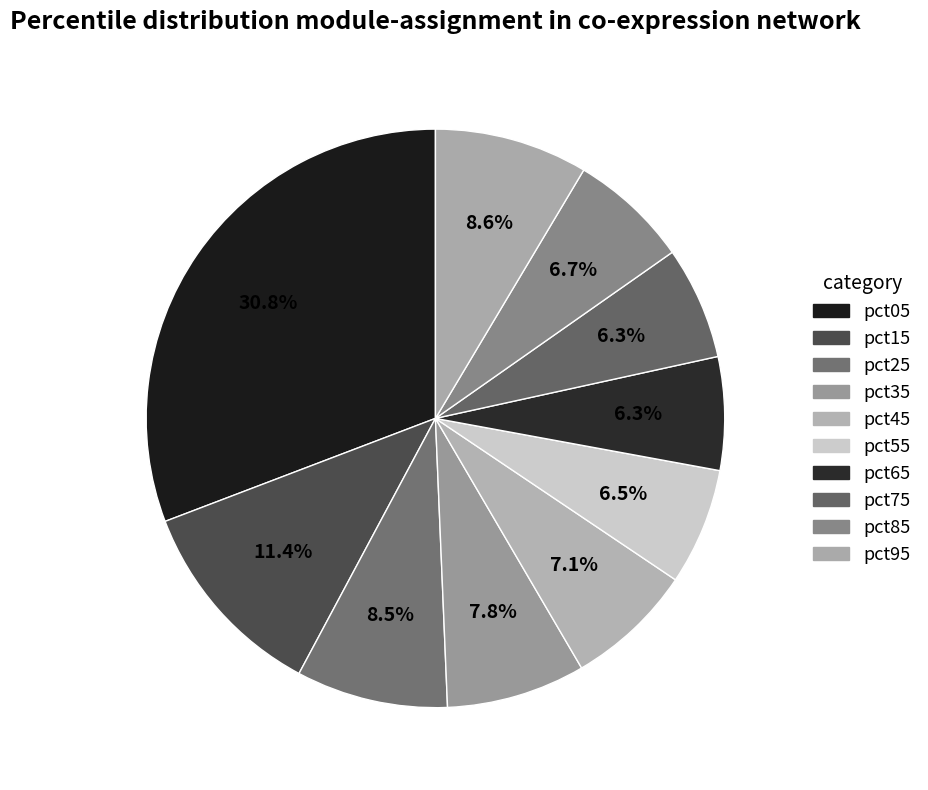

Which slice is the largest?

pct05